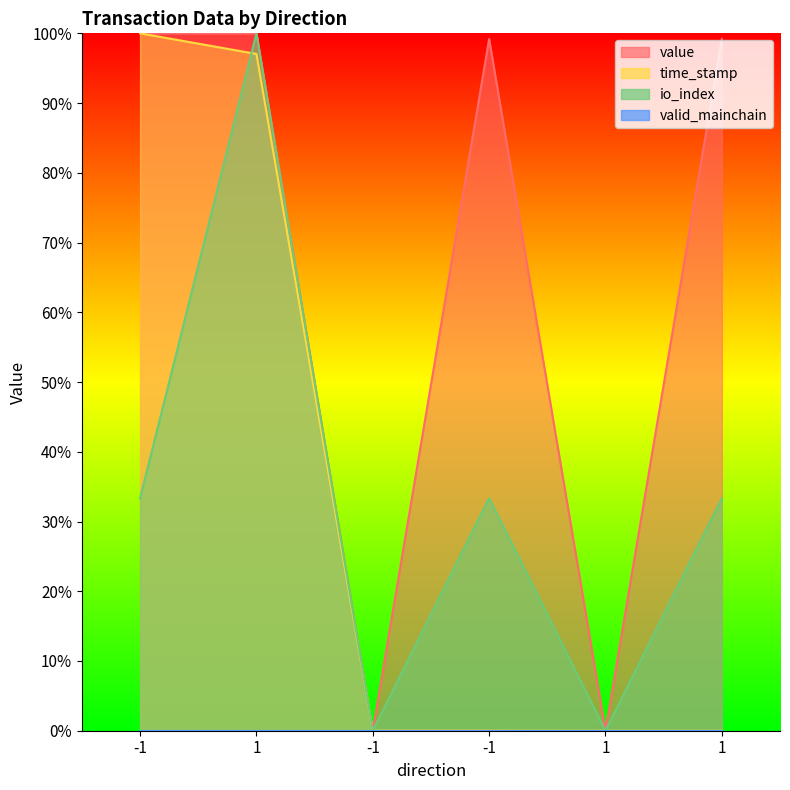

The time_stamp series shows 0.0 at -1. True or false?

False